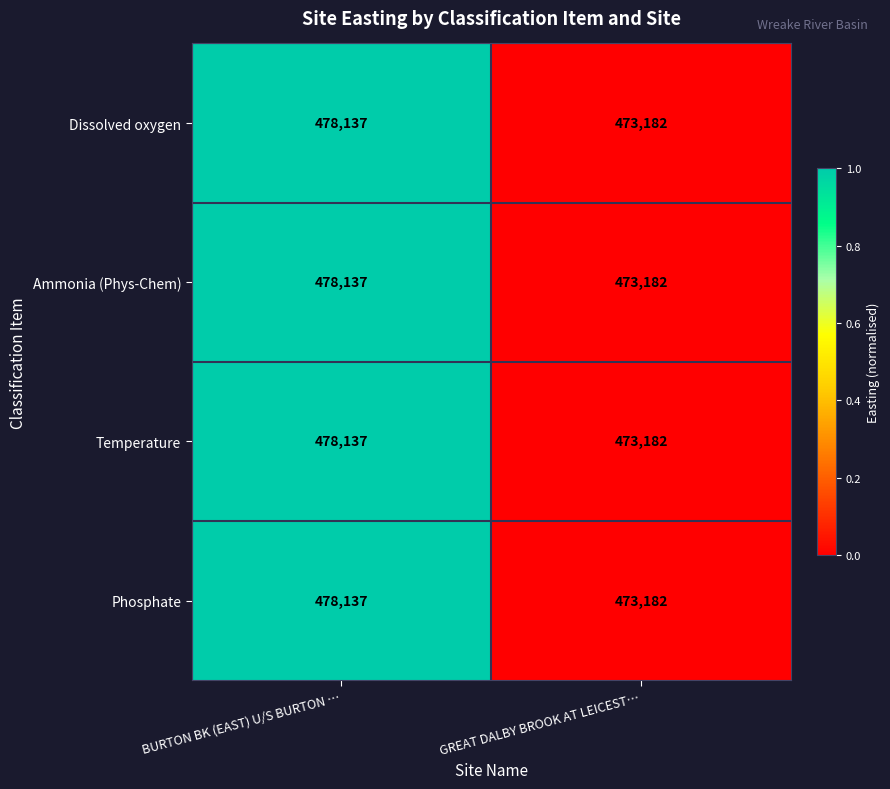

At which category is the sum across all series the highest?

BURTON BK (EAST) U/S BURTON …